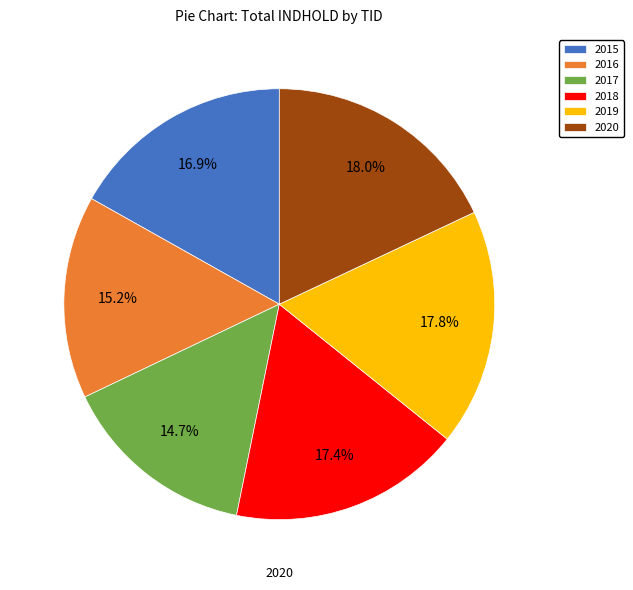

Which category has the smallest portion of the pie?

2017